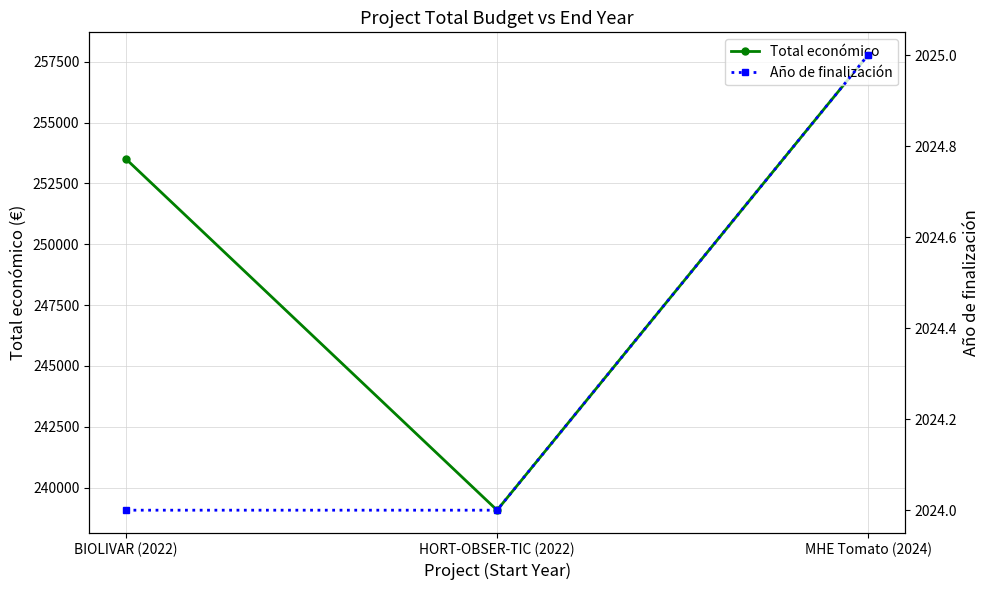

List the series in order of their overall mean, highest first.

Total económico, Año de finalización